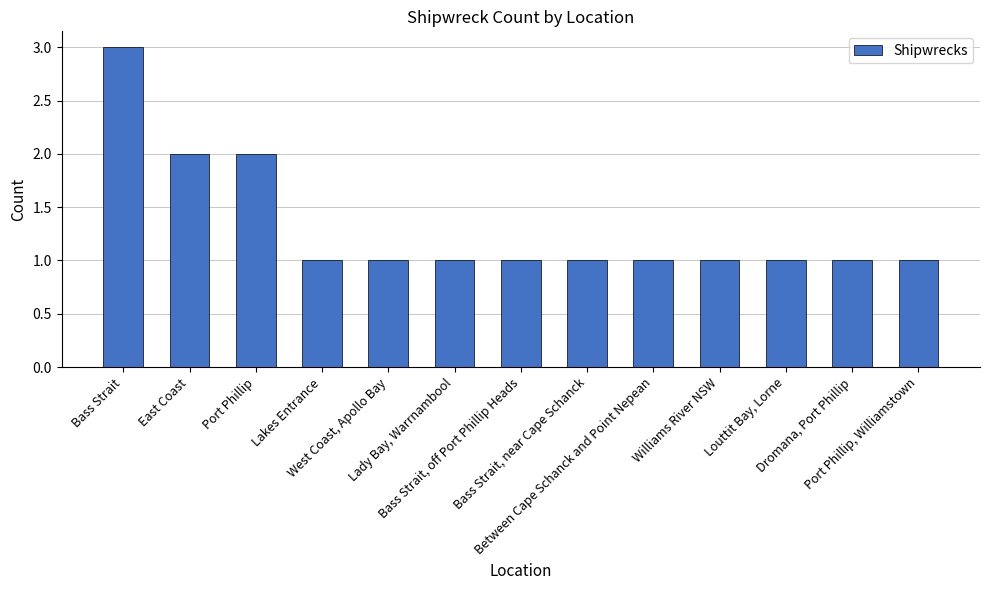

What is the greatest value displayed?

3